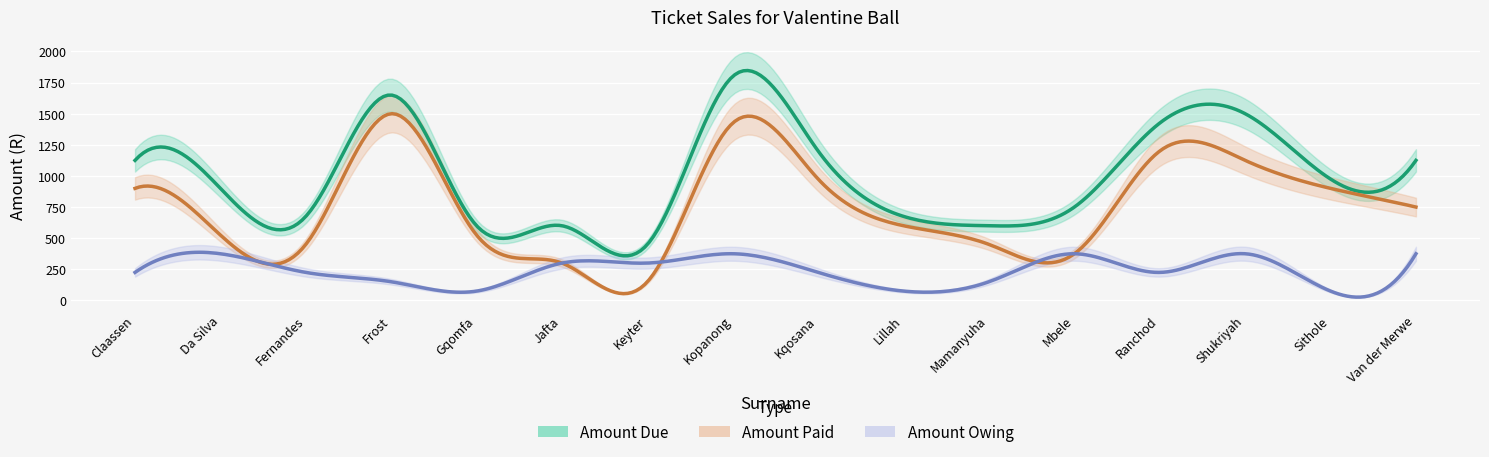

Reading right to left, what are all the values shown in this chart?

Amount Due: 1125	975	1500	1425	750	600	675	1200	1800	450	600	600	1650	675	900	1125
Amount Paid: 750	900	1125	1200	375	450	600	975	1425	150	300	525	1500	450	525	900
Amount Owing: 375	75	375	225	375	150	75	225	375	300	300	75	150	225	375	225